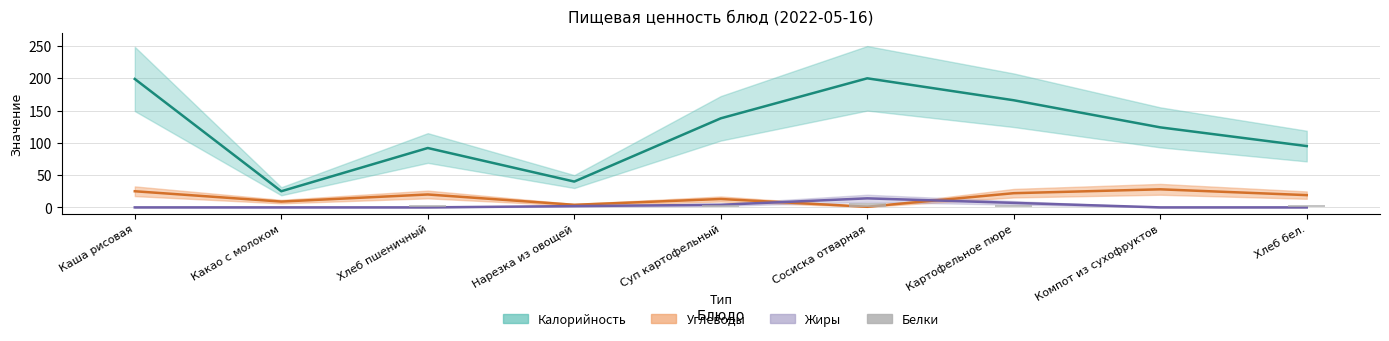

The value at Суп картофельный is 5. True or false?

False